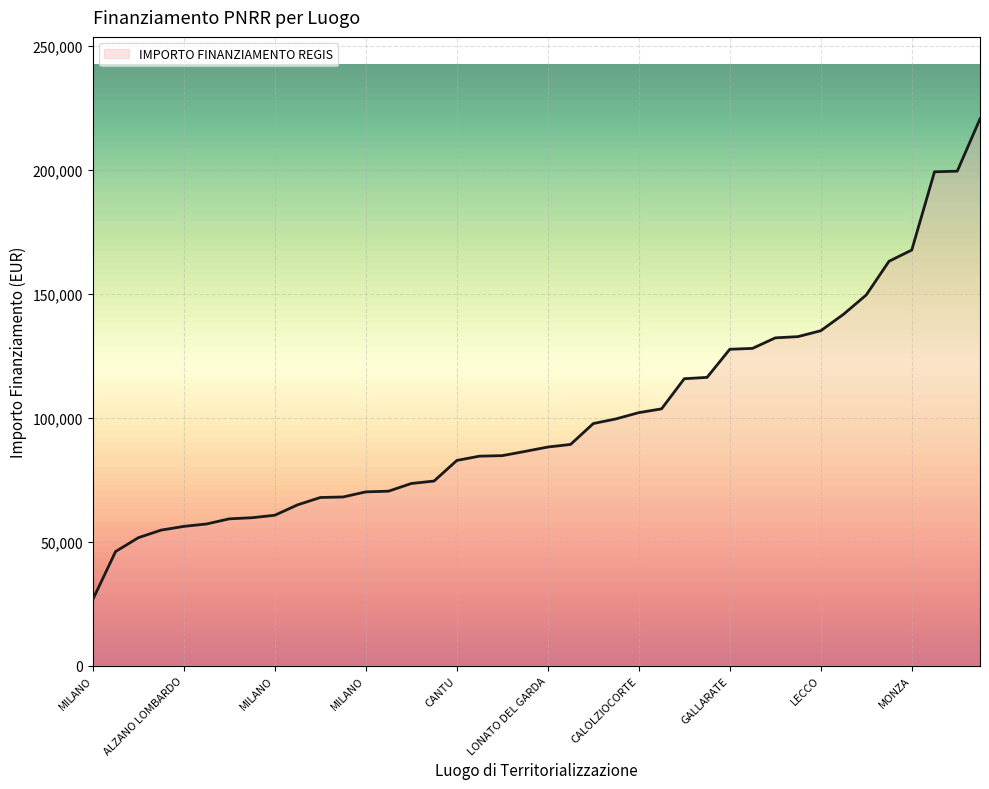

What is the smallest value displayed?

26730.0